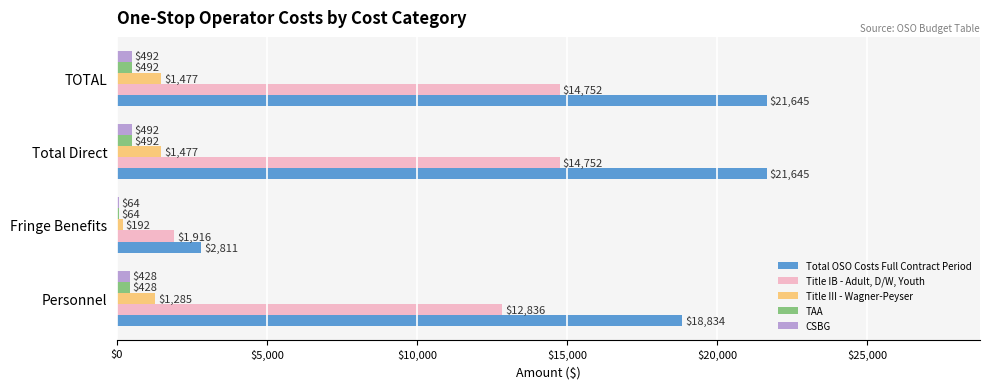

What is the maximum value for Total OSO Costs Full Contract Period?

21645